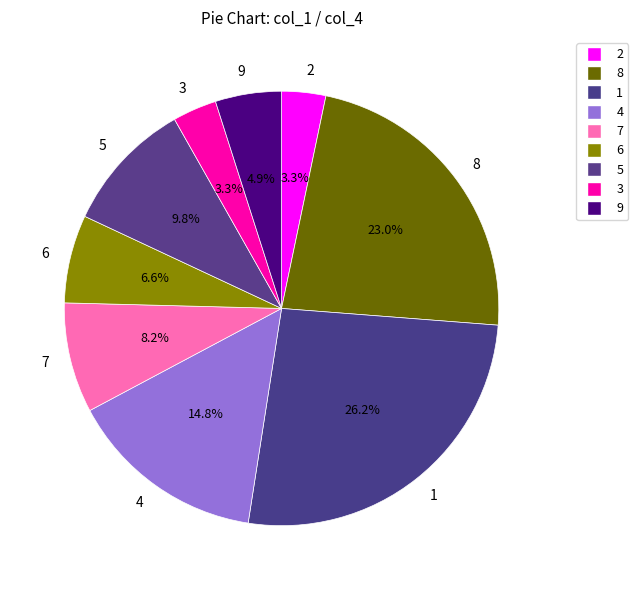

How many slices are in this pie chart?

9